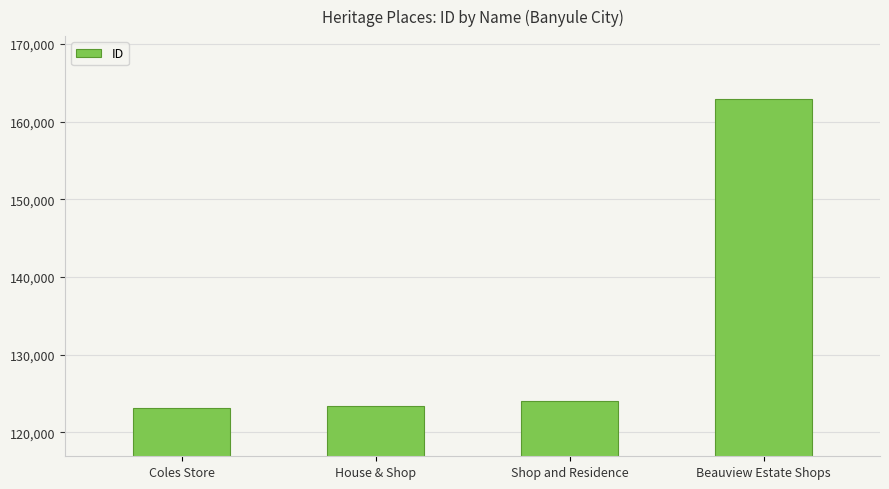

What is the minimum value shown in the chart?

123087